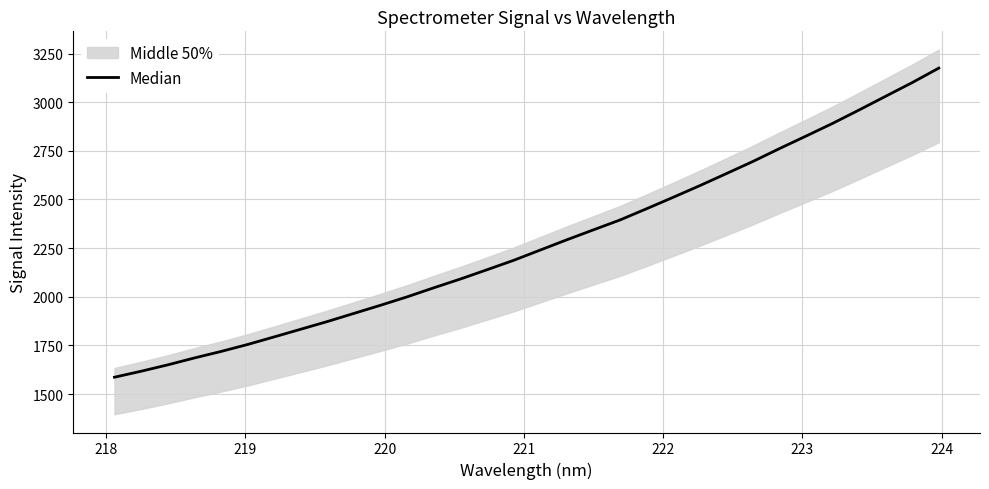

True or false: there are more than 1 points higher than both neighbors.

False